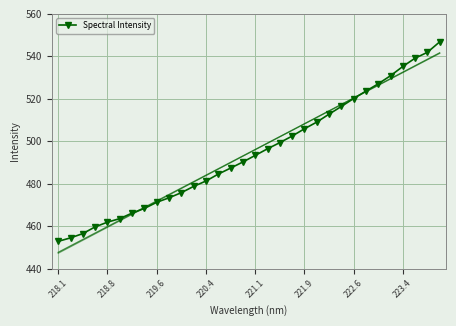

What is the greatest value displayed?

546.8